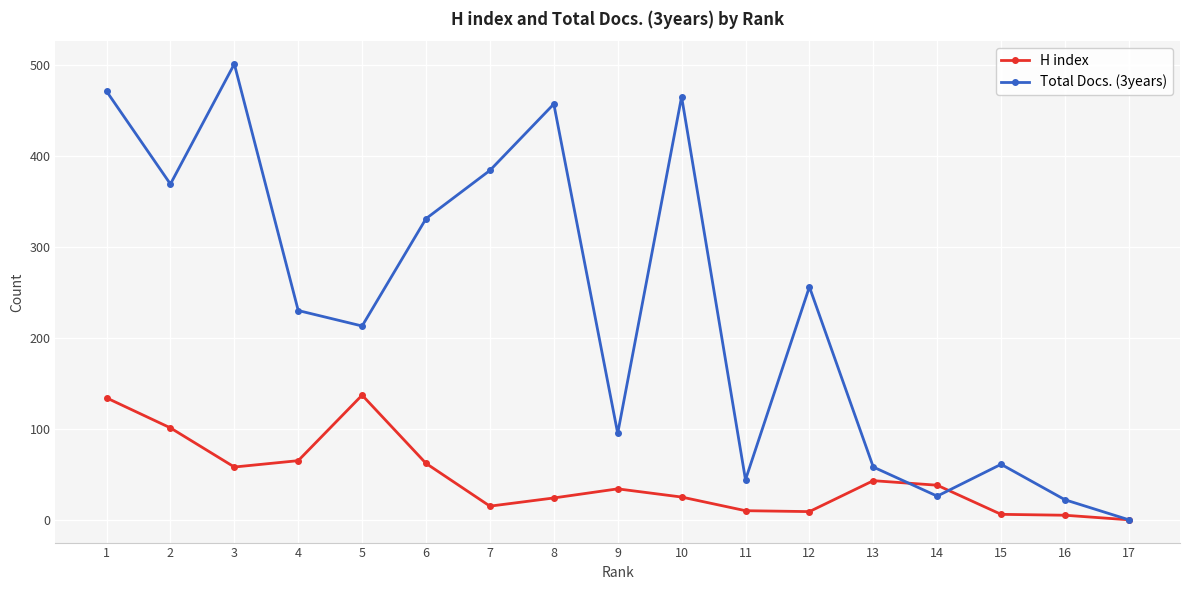

Is this an area chart (filled region under the line)?

No